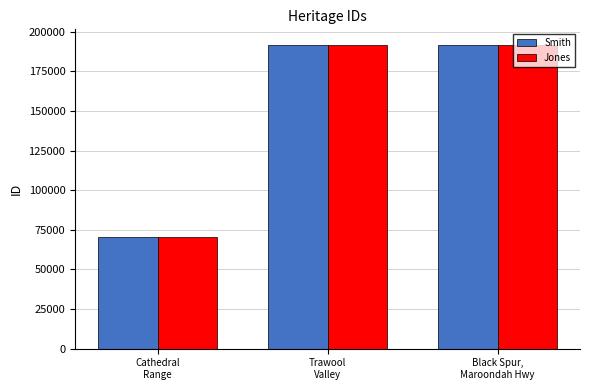

What is the difference between the maximum and minimum values in the Smith series?

121531